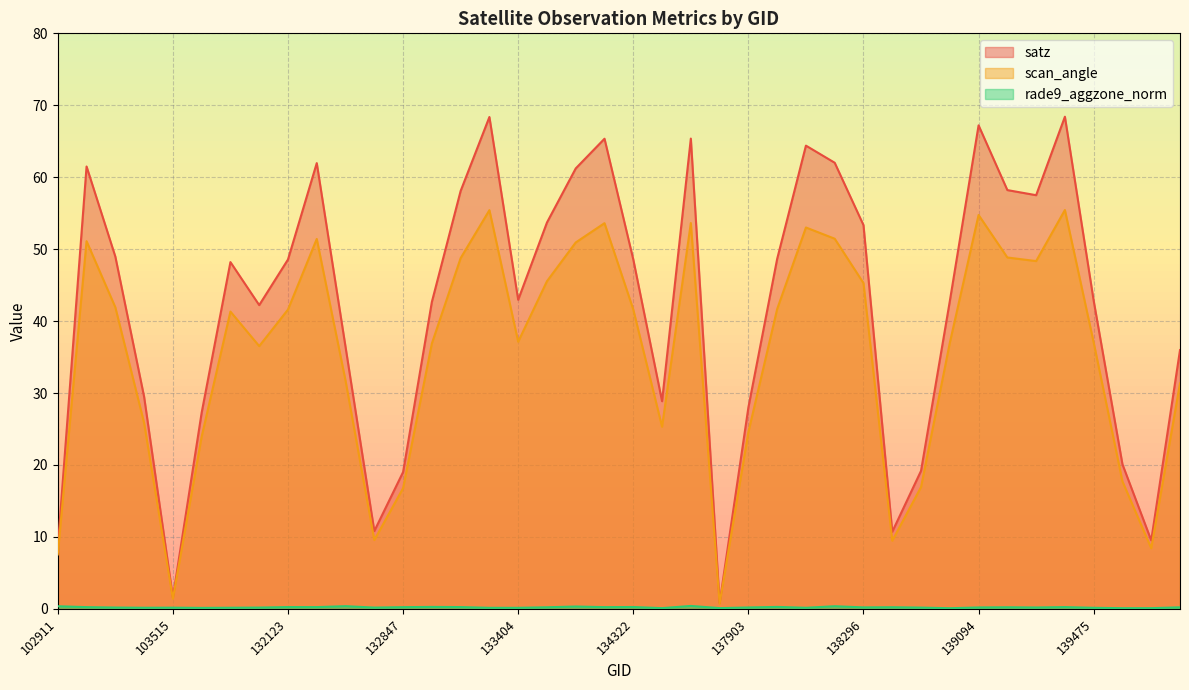

True or false: rade9_aggzone_norm and scan_angle intersect in this chart.

False